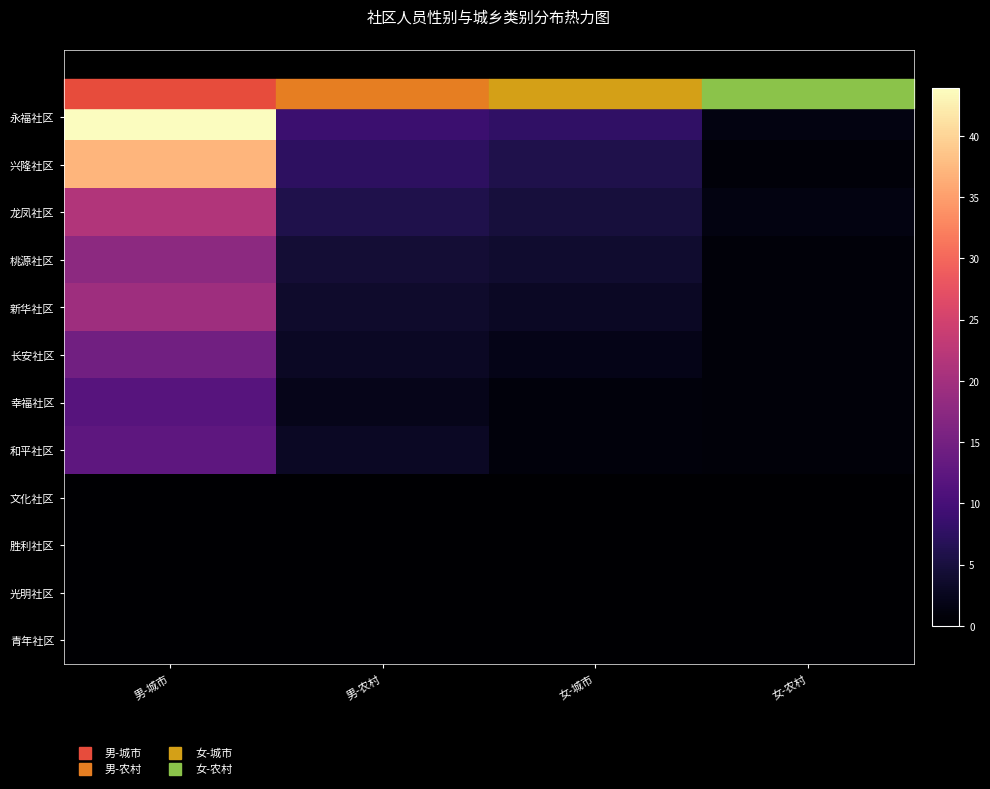

Which has a higher value, 女-农村 or 男-农村?

男-农村